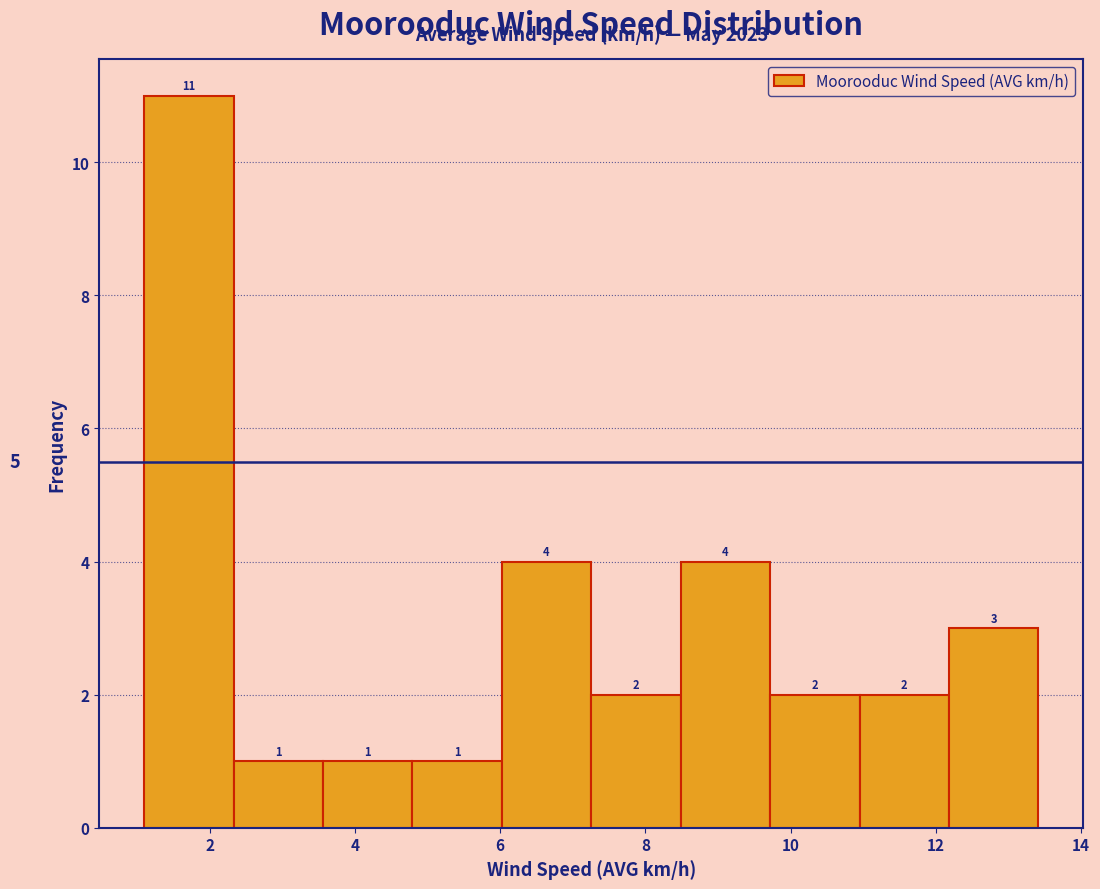

Over which range of the x-axis is the bar tallest?

1.2 to 2.4